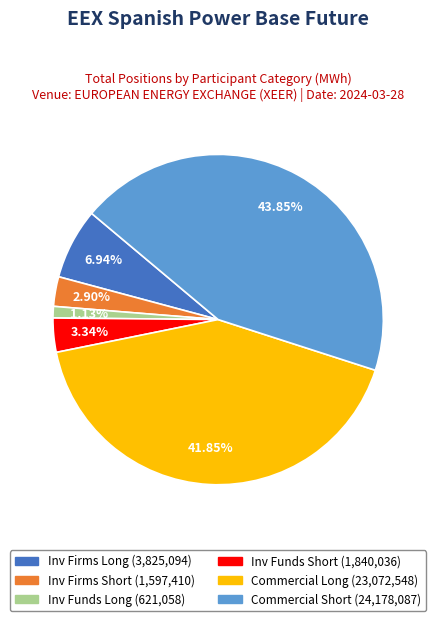

How many slices are in this pie chart?

6